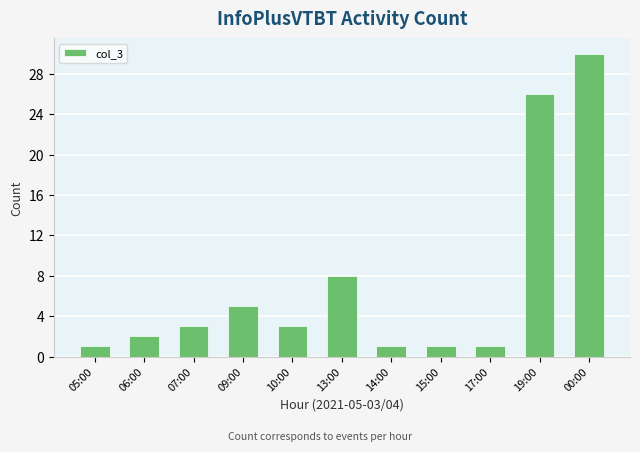

At which label is the value closest to 15?

13:00